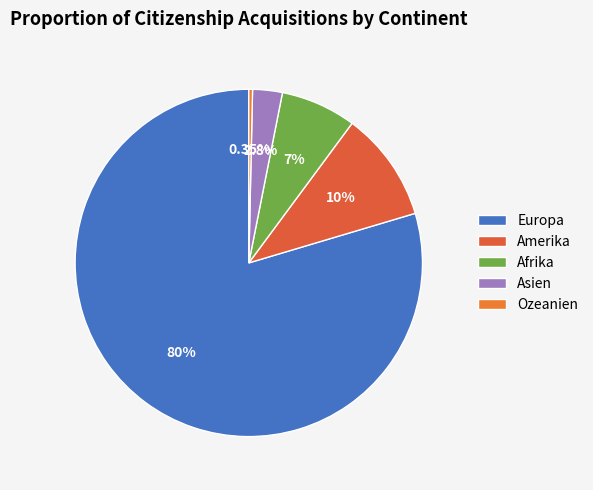

What percentage do Europa and Asien together represent?

82.4%